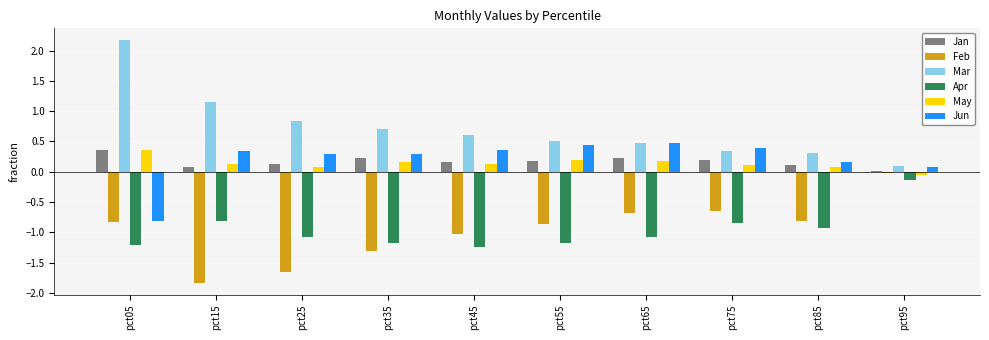

At which label does Apr first exceed -1?

pct15